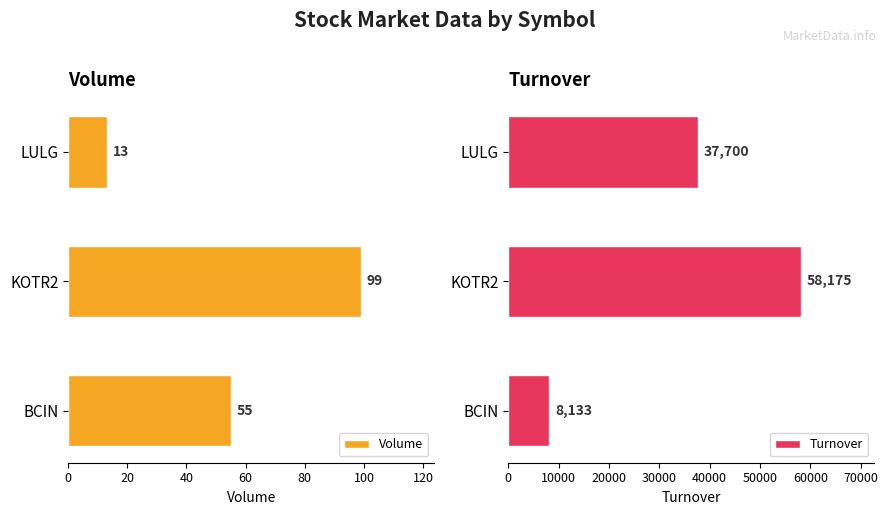

What is the approximate value of Volume at KOTR2, to the nearest 5?

100